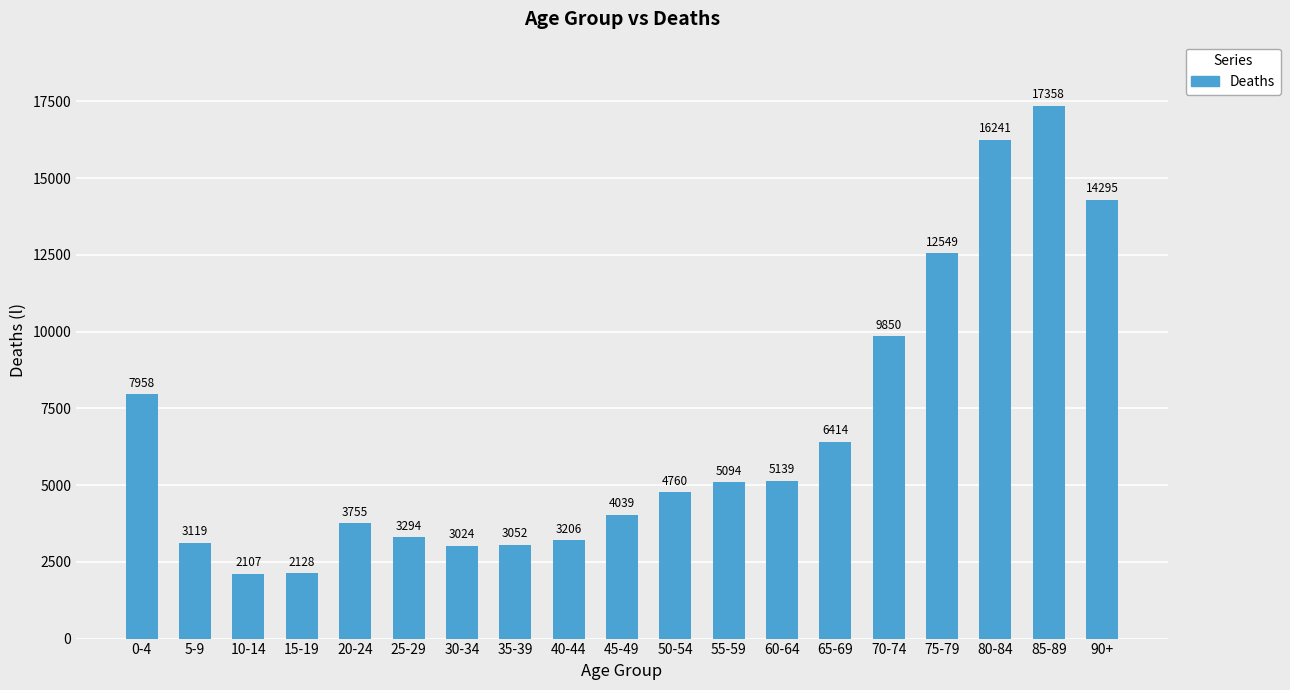

What is the change in value from 25-29 to 55-59?

+1800